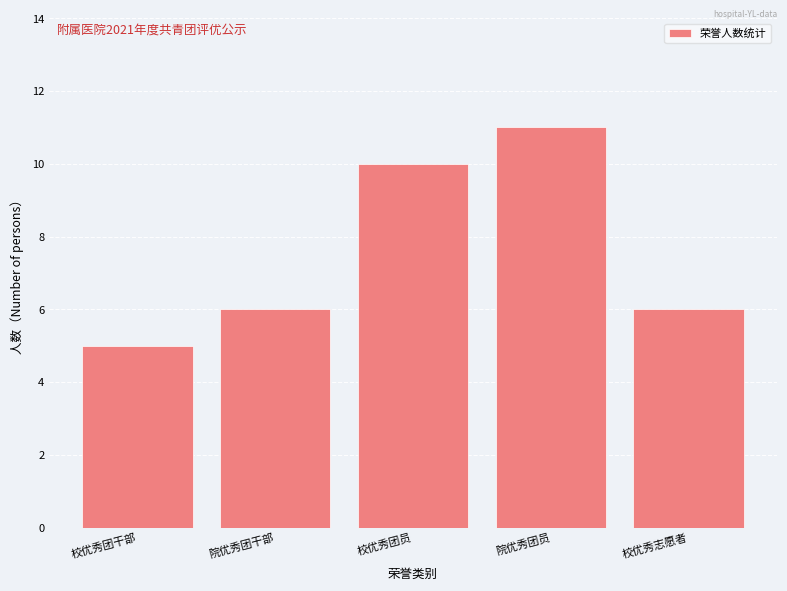

Reading right to left, extract all data points from this chart.

校优秀志愿者=6	院优秀团员=11	校优秀团员=10	院优秀团干部=6	校优秀团干部=5